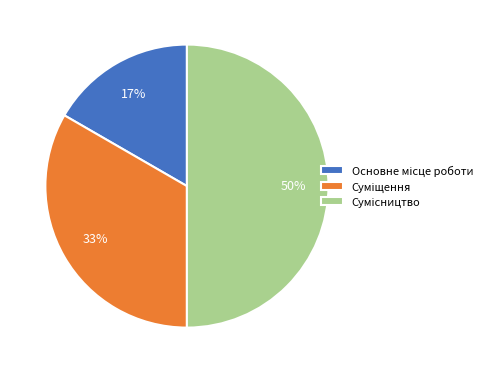

To the nearest percent, what is the difference between the largest and smallest slice percentages?

33%